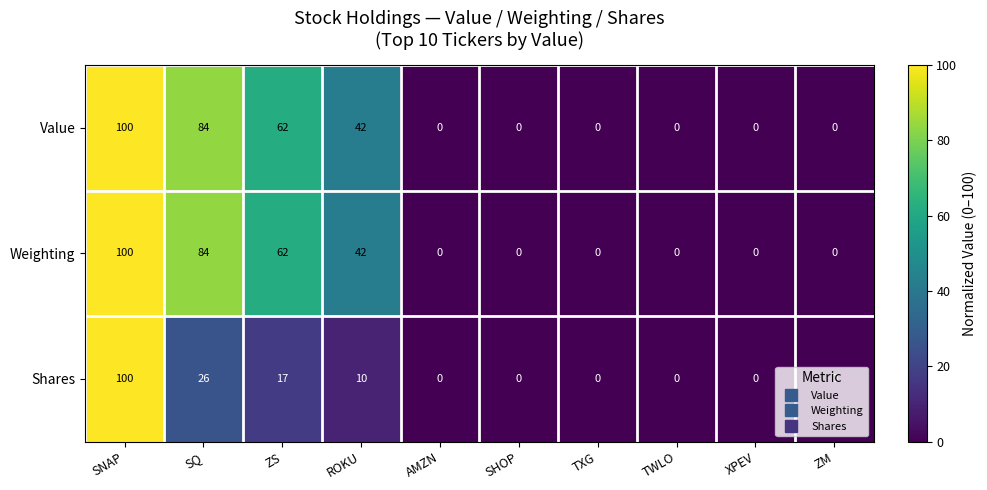

What is the difference between the second highest and second lowest values in the Weighting series?

84